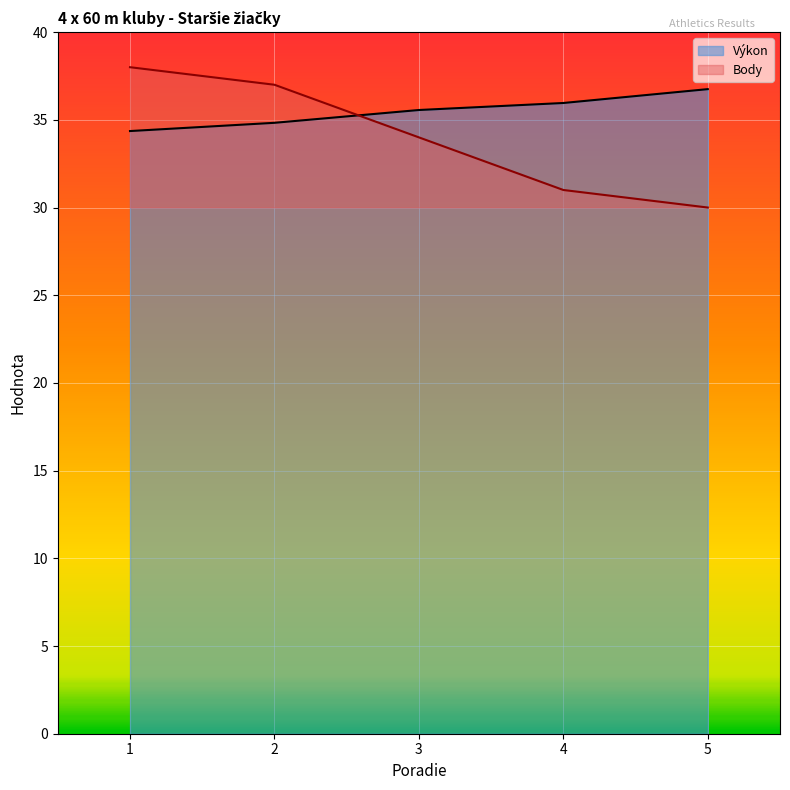

What is the value of the Body point at the 4th from the left?

31.0